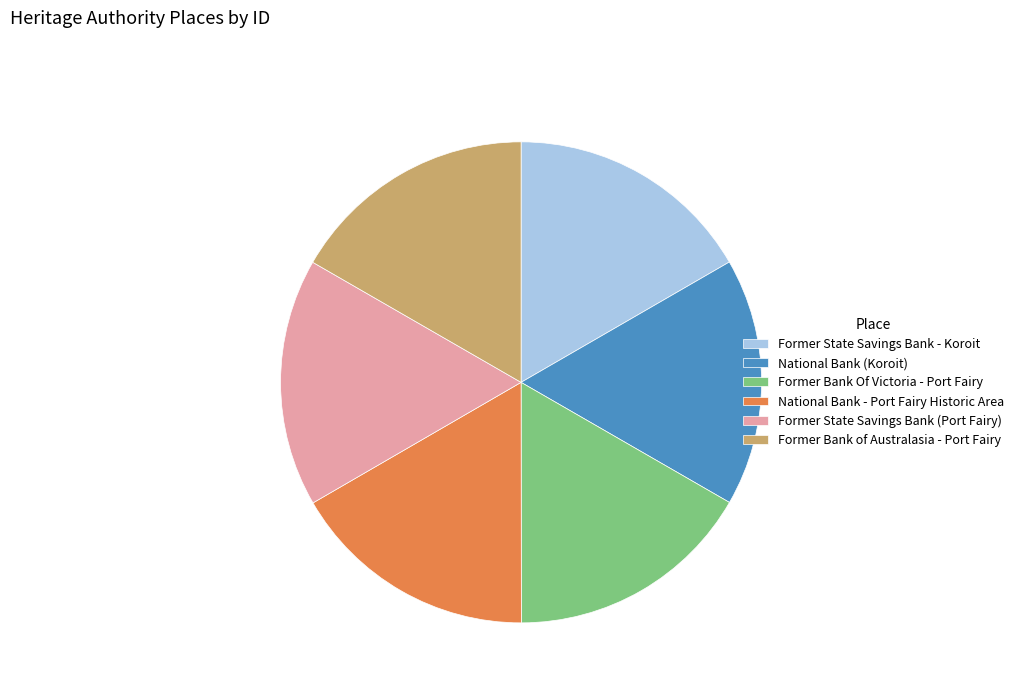

Count the number of slices in the pie.

6